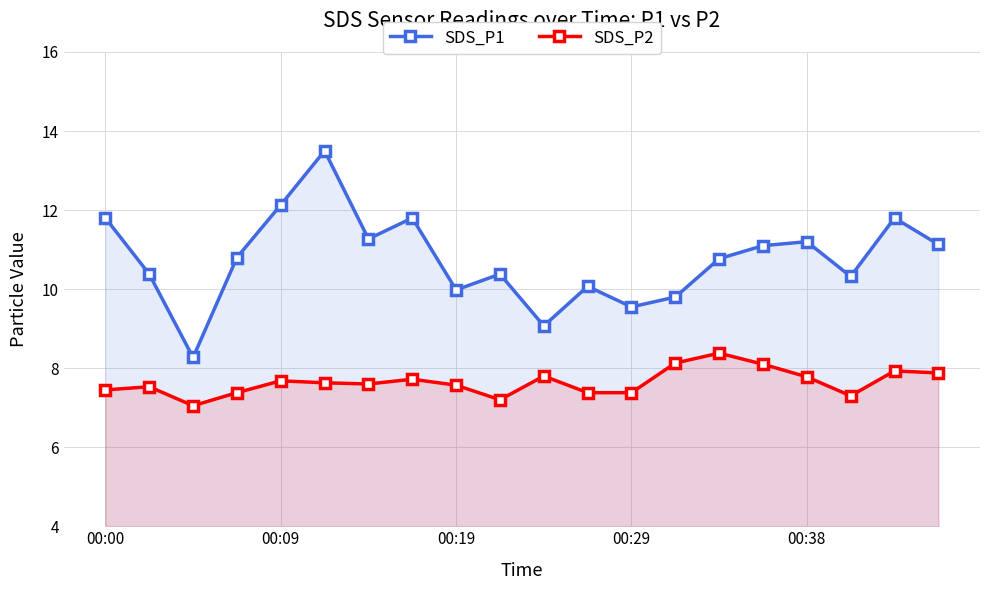

How many interior local peaks does the SDS_P1 series have?

6